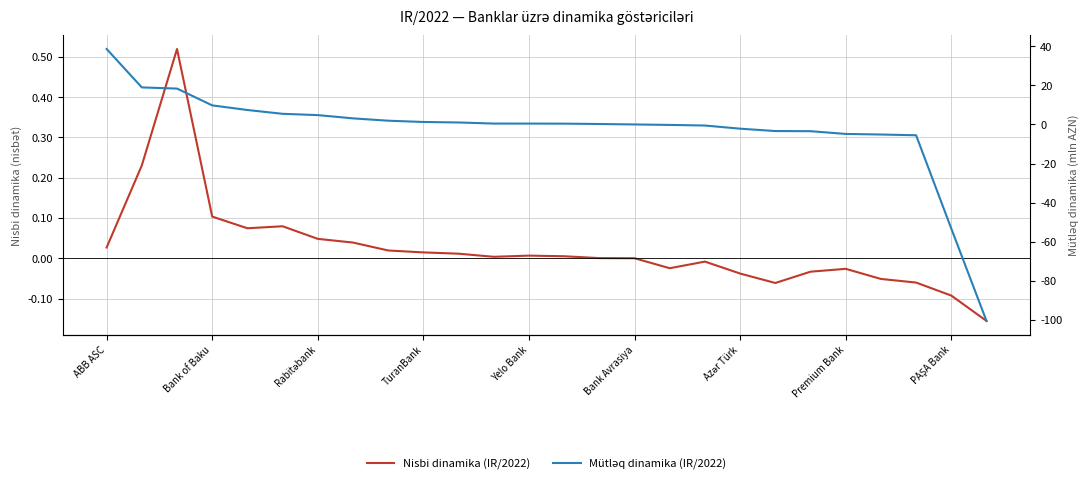

Does the chart display data point markers on the line(s)?

No